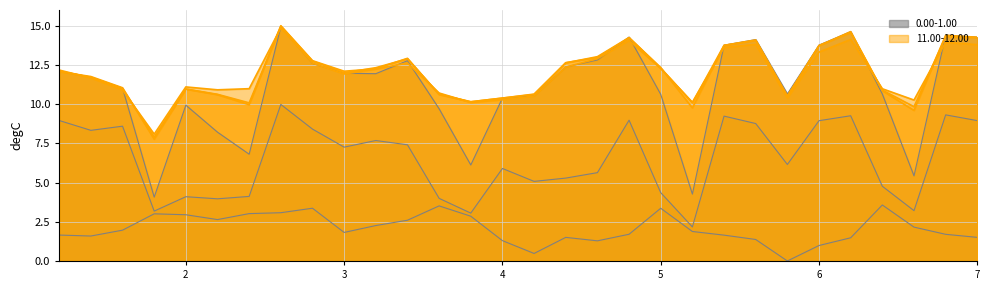

True or false: 11.00-12.00 has more than 2 interior local peaks.

True